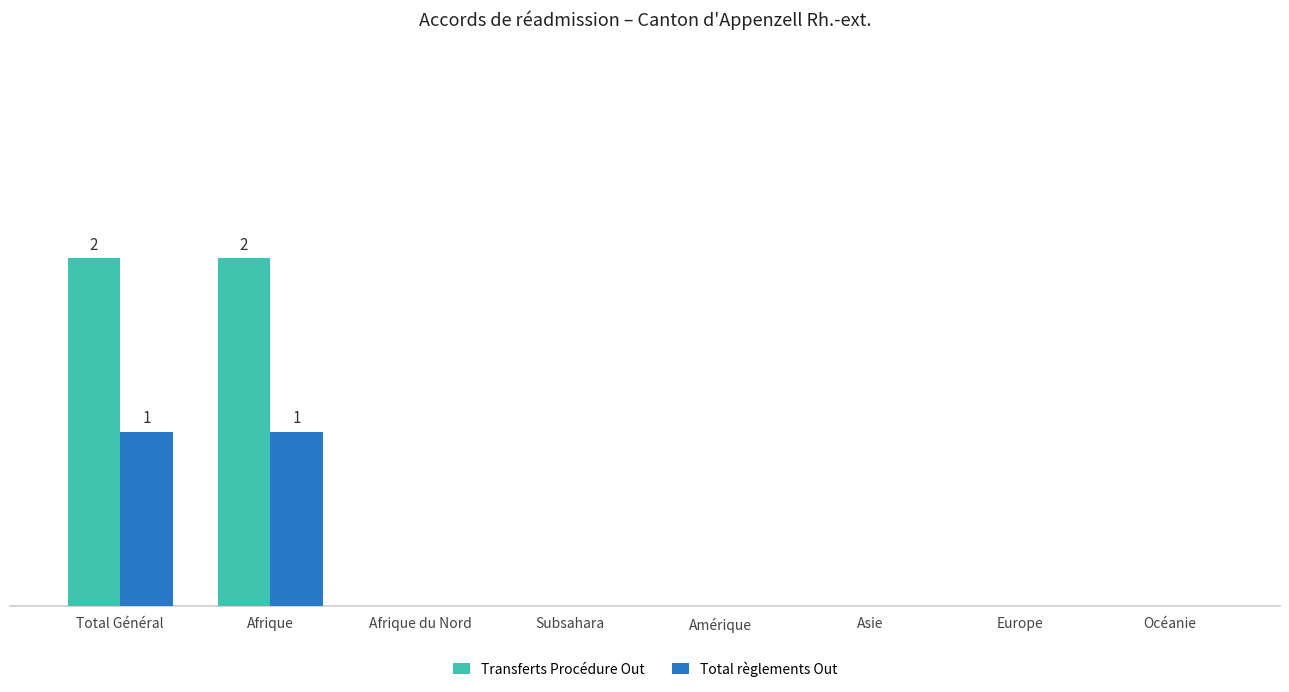

What is the sum of the Total règlements Out values at Amérique and Afrique?

1